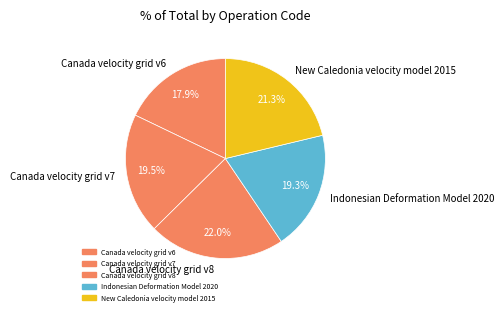

What percentage do Indonesian Deformation Model 2020 and Canada velocity grid v6 together represent?

37.2%